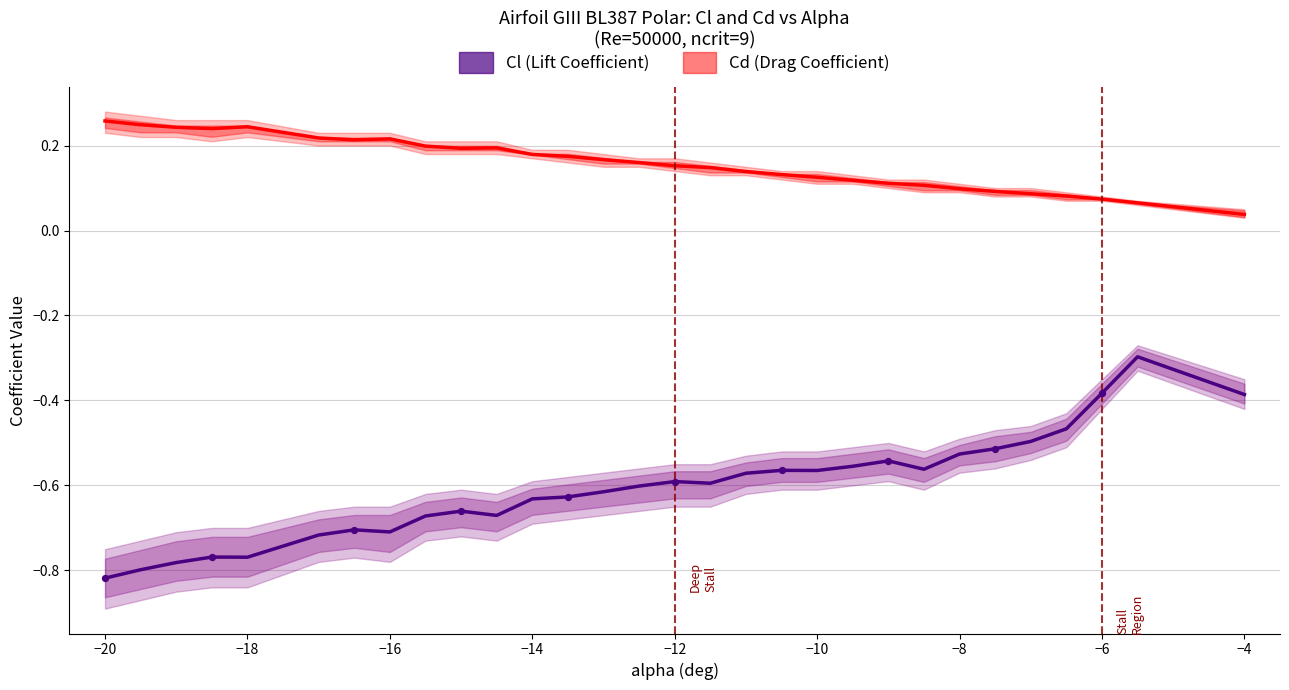

Which series reaches the minimum Y coordinate?

Cl (Lift Coefficient)